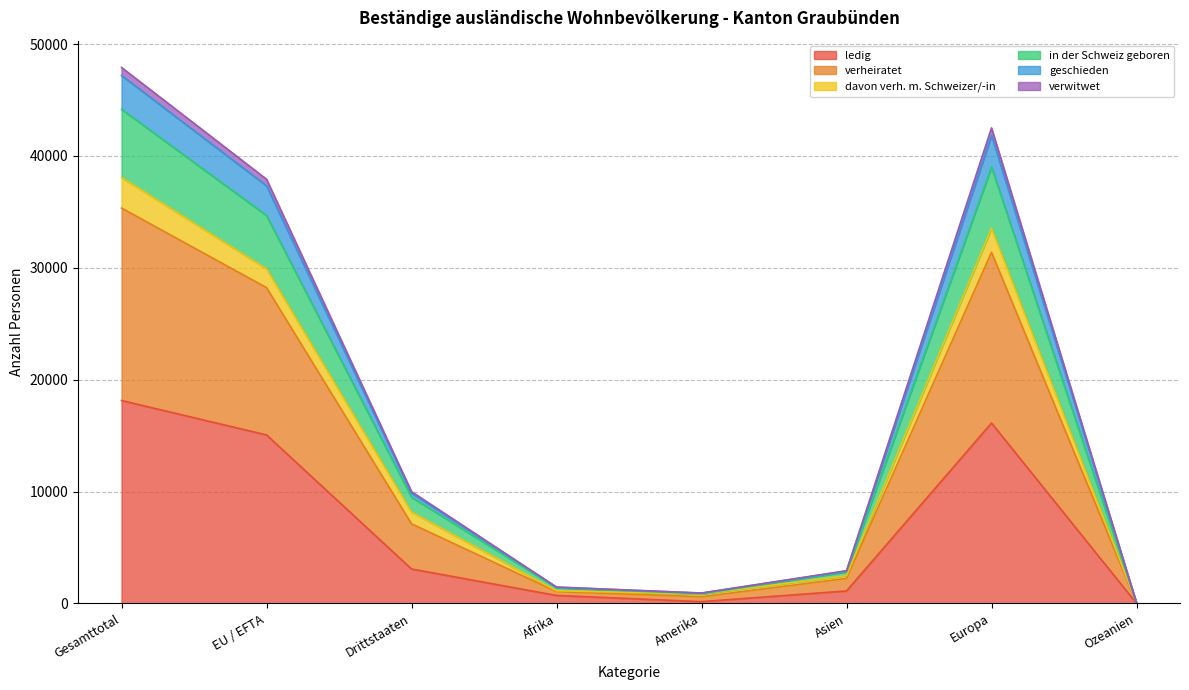

Which category has the highest value in the ledig series?

Gesamttotal